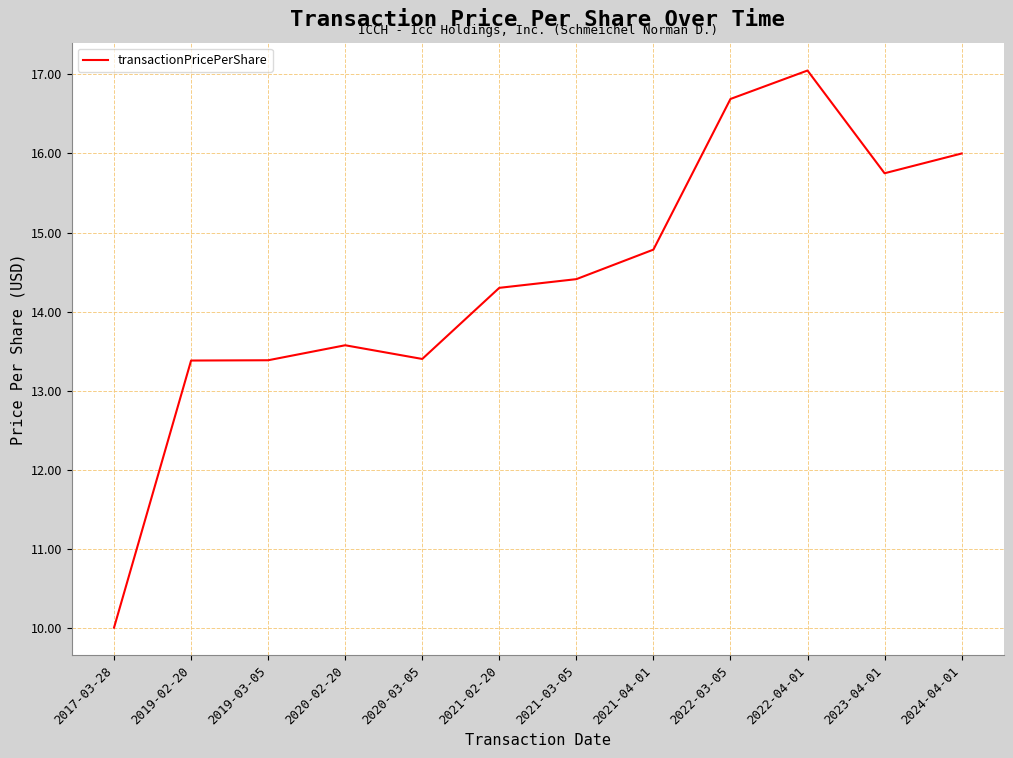

What is the maximum value shown in the chart?

17.1